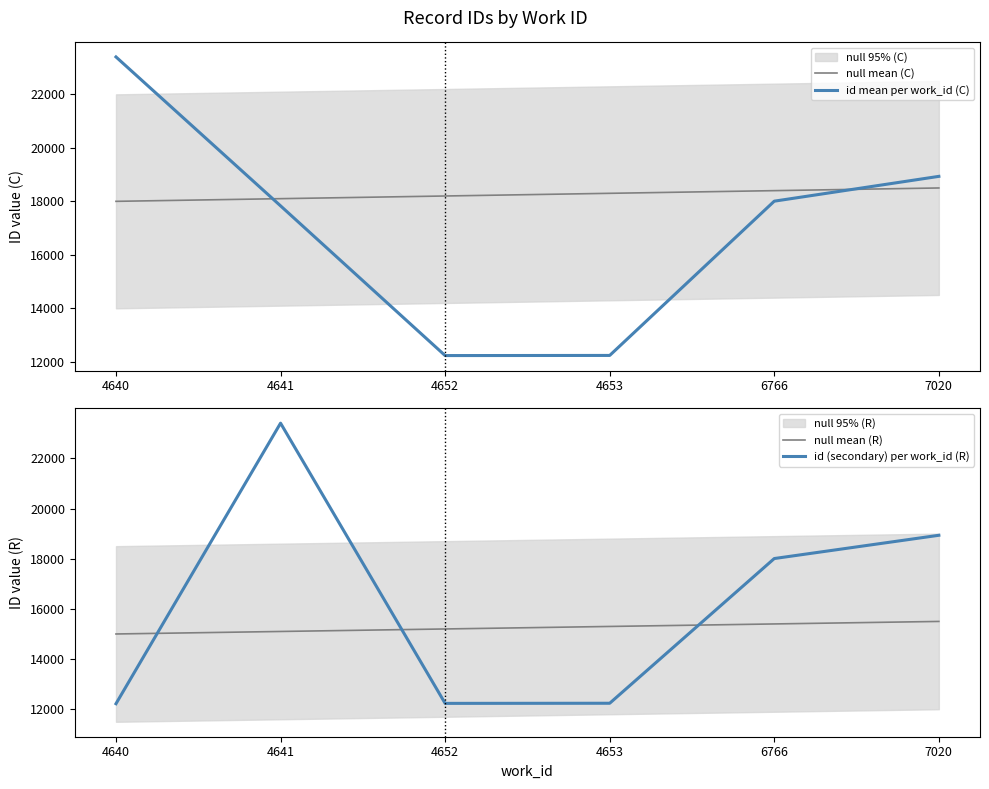

Is it true that null mean (R) equals 15500.0 at 7020?

True